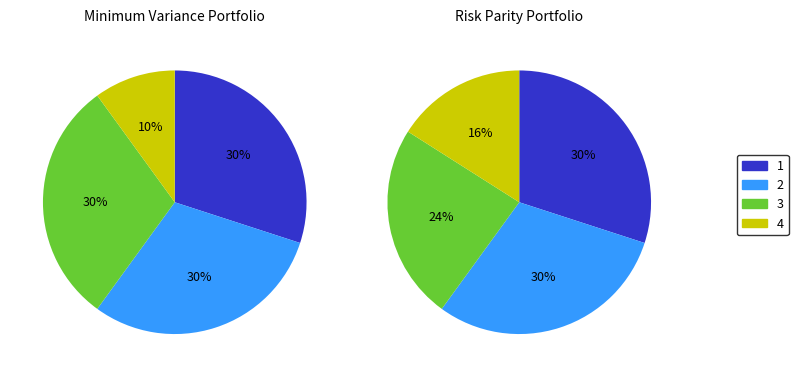

Do 4 and 1 together represent more than half of the pie?

No